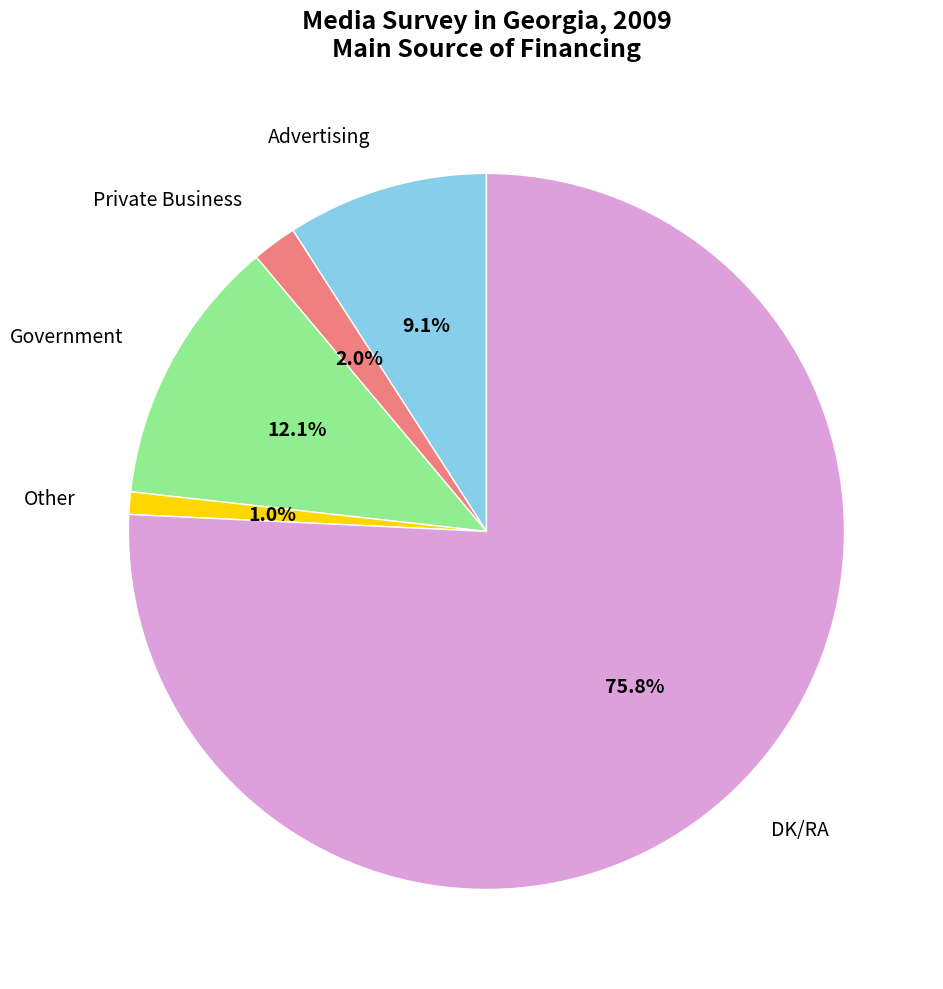

To the nearest percent, what is the difference between the largest and smallest slice percentages?

75%